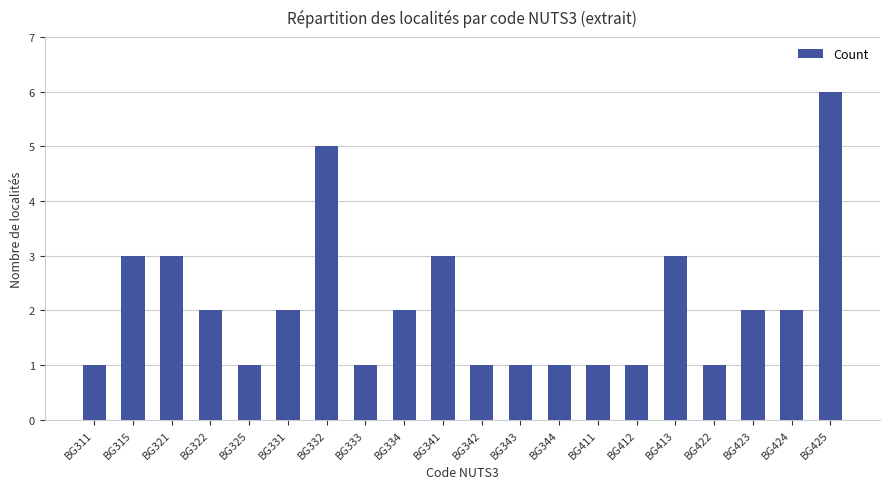

Approximately how many times larger is the value at BG315 compared to BG343?

3.0